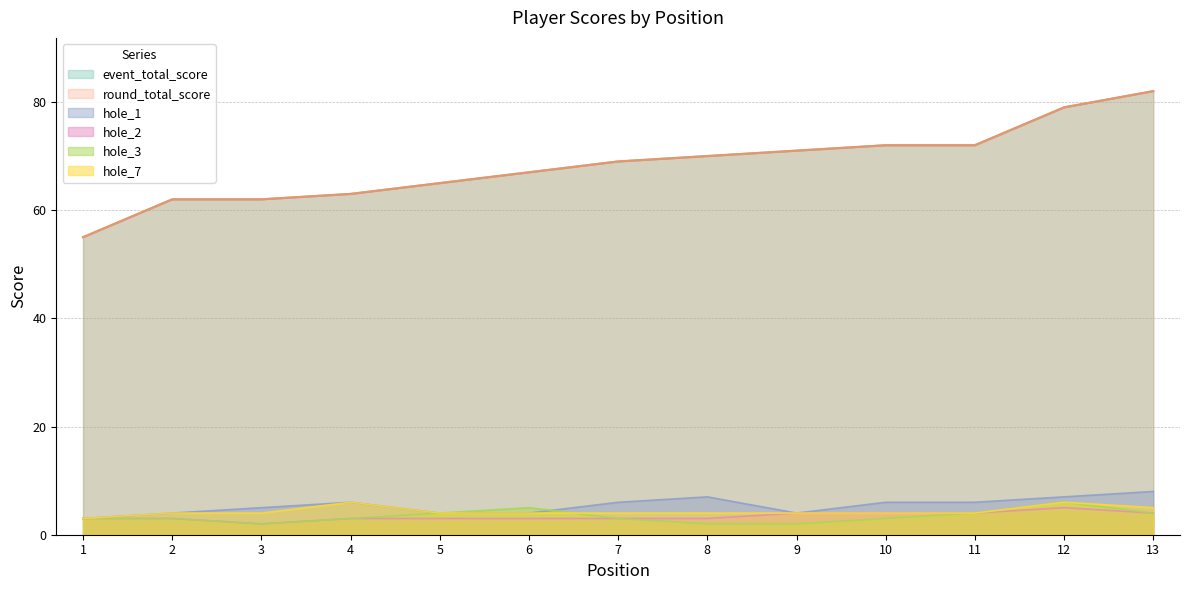

Reading left to right, extract all data points from this chart.

event_total_score: 1=55	2=62	3=62	4=63	5=65	6=67	7=69	8=70	9=71	10=72	11=72	12=79	13=82
round_total_score: 1=55	2=62	3=62	4=63	5=65	6=67	7=69	8=70	9=71	10=72	11=72	12=79	13=82
hole_1: 1=3	2=4	3=5	4=6	5=4	6=4	7=6	8=7	9=4	10=6	11=6	12=7	13=8
hole_2: 1=3	2=3	3=2	4=3	5=3	6=3	7=3	8=3	9=4	10=4	11=4	12=5	13=4
hole_3: 1=3	2=3	3=2	4=3	5=4	6=5	7=3	8=2	9=2	10=3	11=4	12=6	13=4
hole_7: 1=3	2=4	3=4	4=6	5=4	6=4	7=4	8=4	9=4	10=4	11=4	12=6	13=5